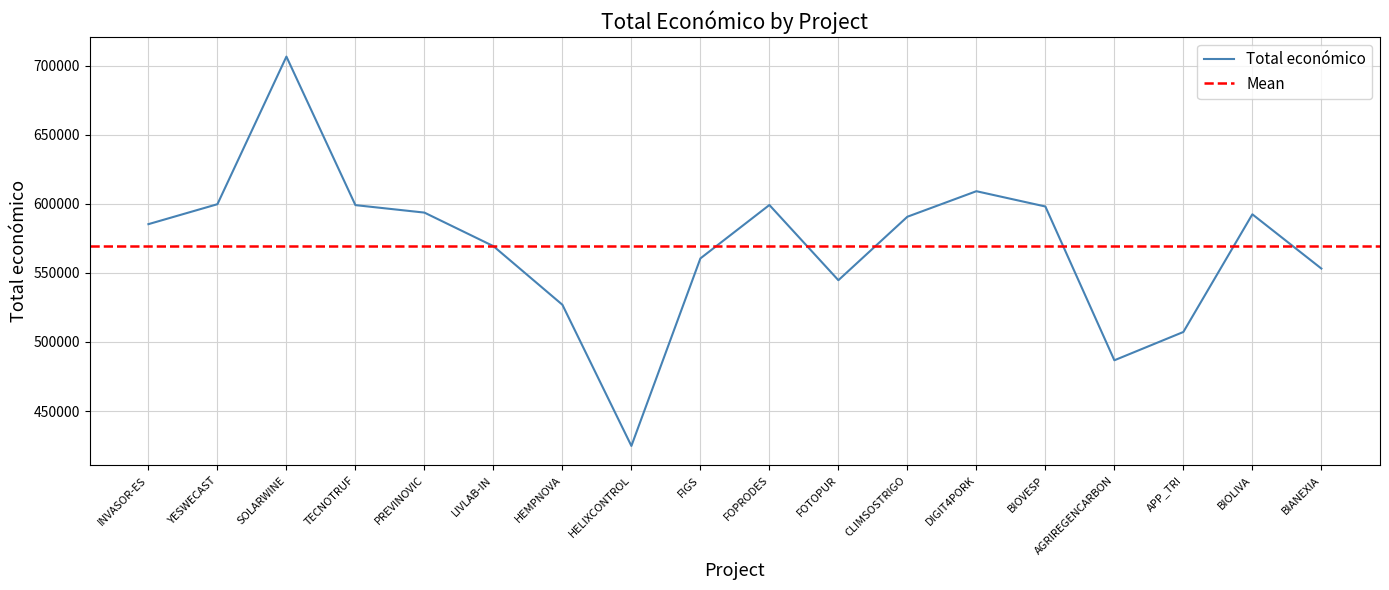

At which category does the data reach its first local valley?

HELIXCONTROL